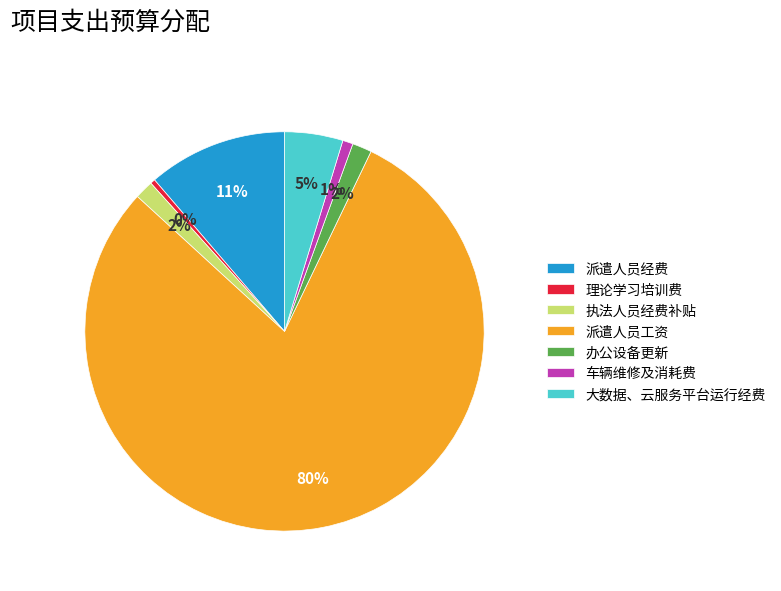

Between 车辆维修及消耗费 and 执法人员经费补贴, which is larger?

执法人员经费补贴